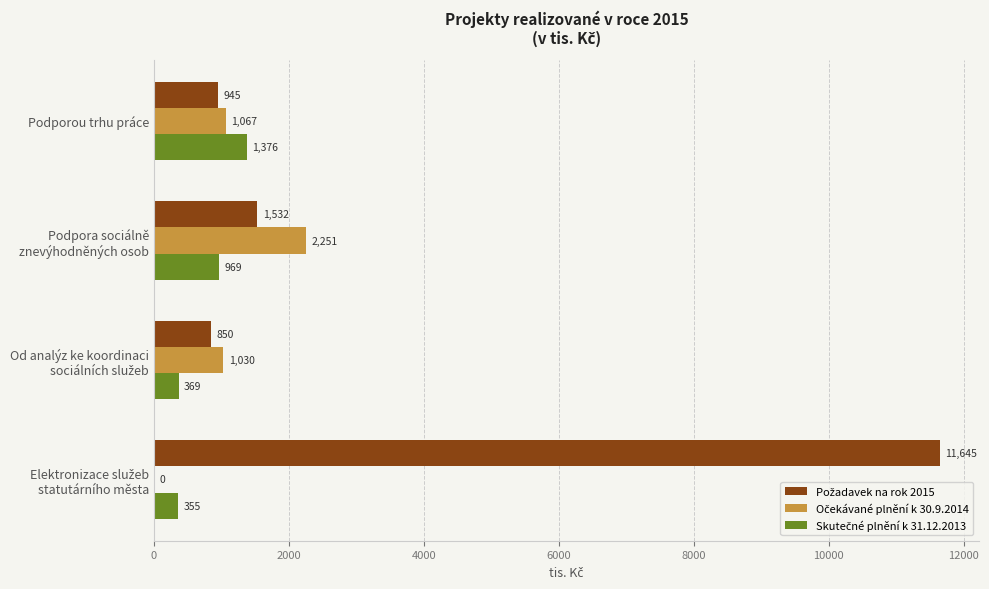

What is the maximum value shown in the chart?

11645